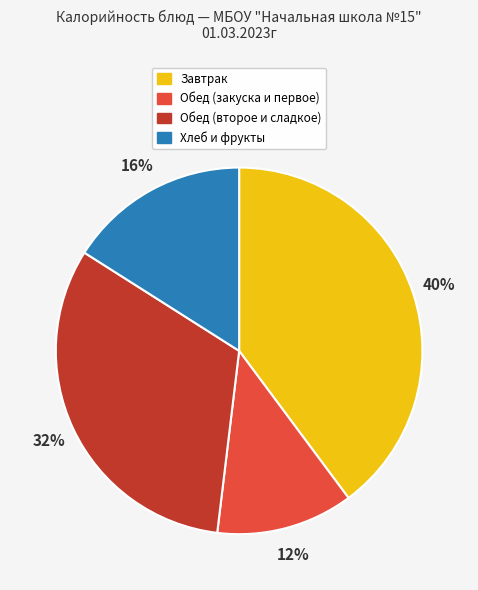

To the nearest percent, what is the average slice percentage?

25%